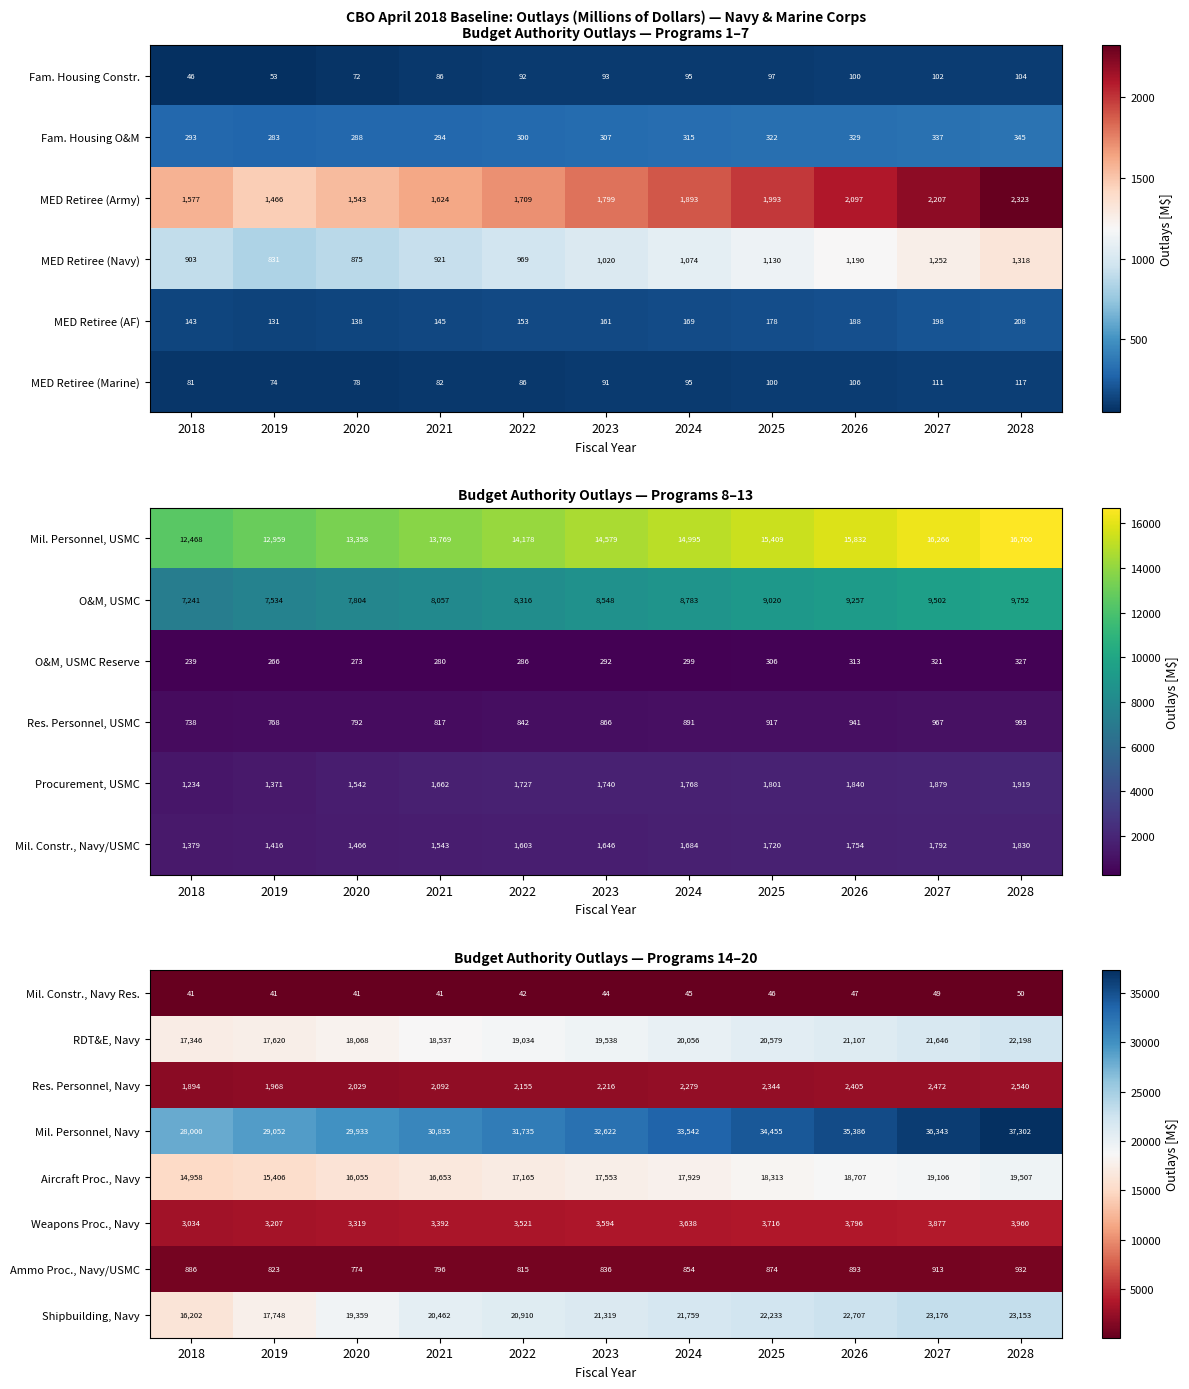

Where is Mil. Personnel, Navy nearest to the value 32651?

2023